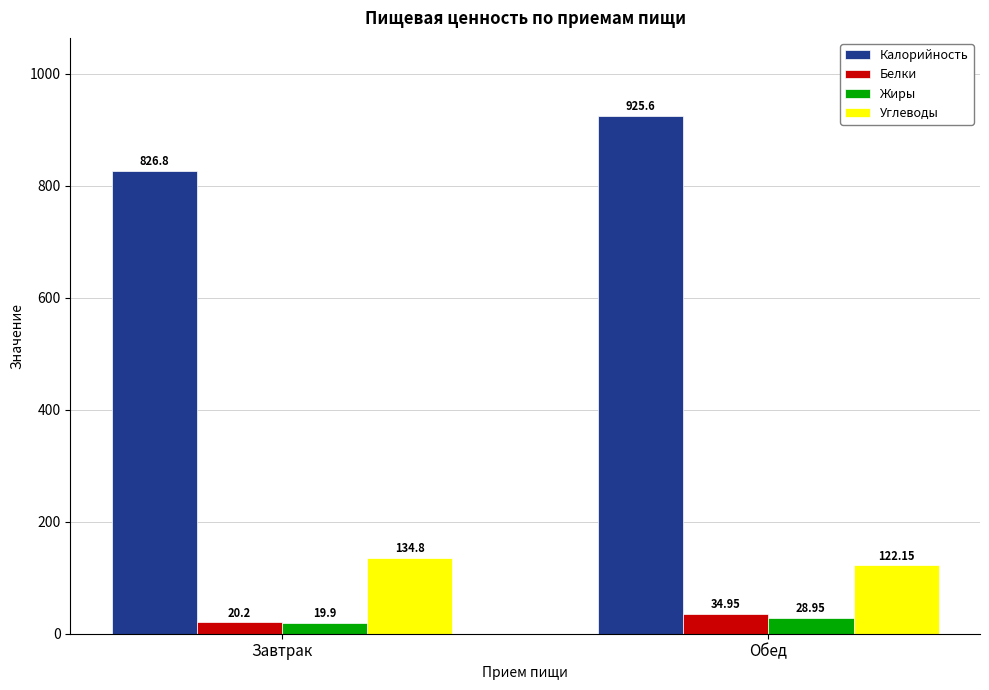

Count the number of data series in this chart.

4